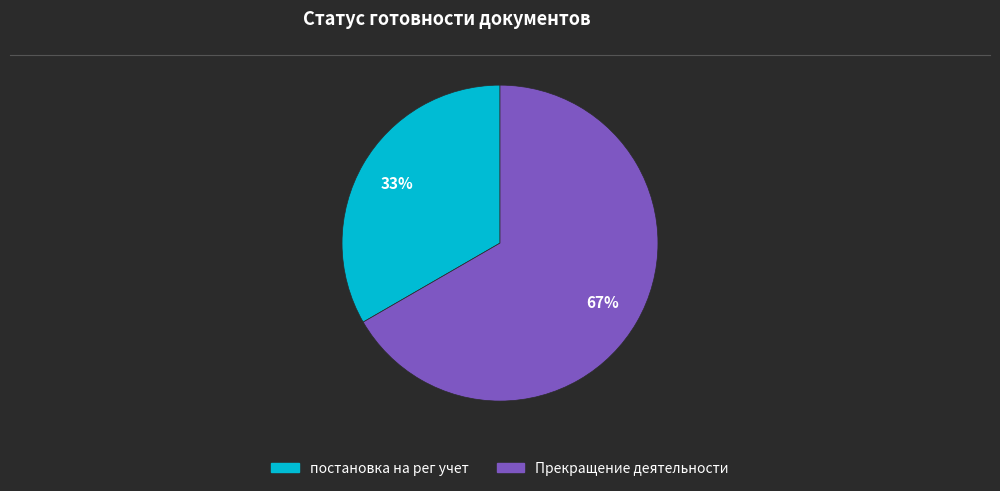

Does Прекращение деятельности represent more than half of the total?

Yes